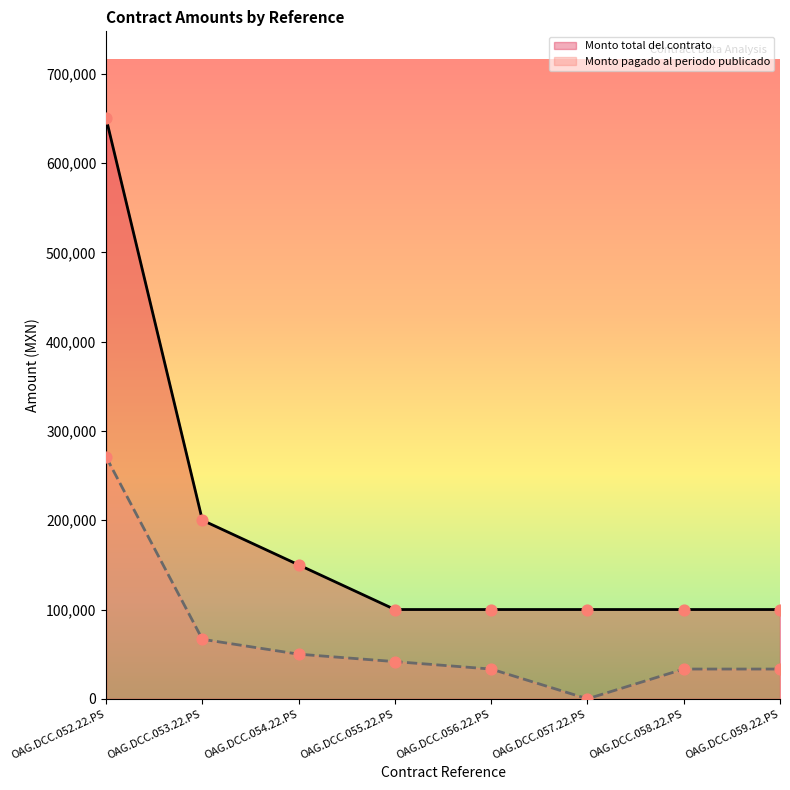

Is the value of Monto total del contrato at OAG.DCC.057.22.PS greater than the value of Monto pagado al periodo publicado at OAG.DCC.057.22.PS?

Yes